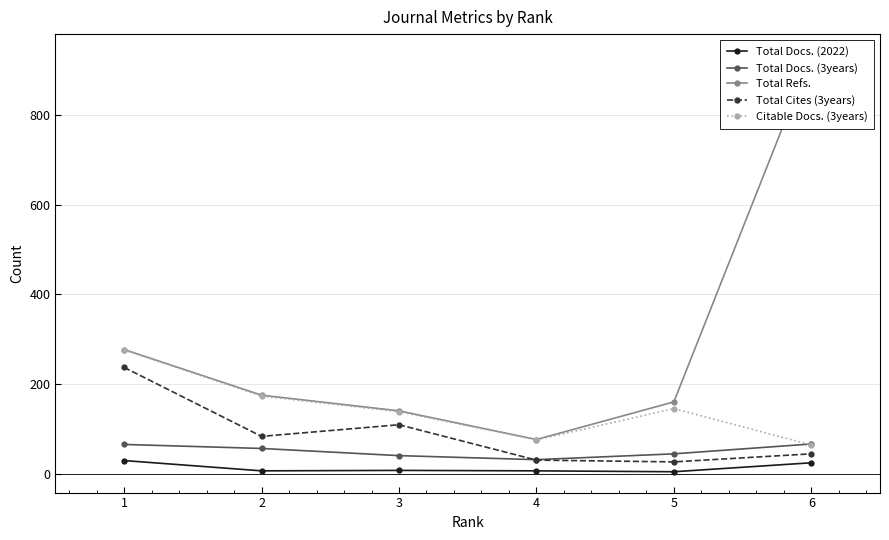

What is the difference between the maximum and second lowest values in the Total Refs. series?

795